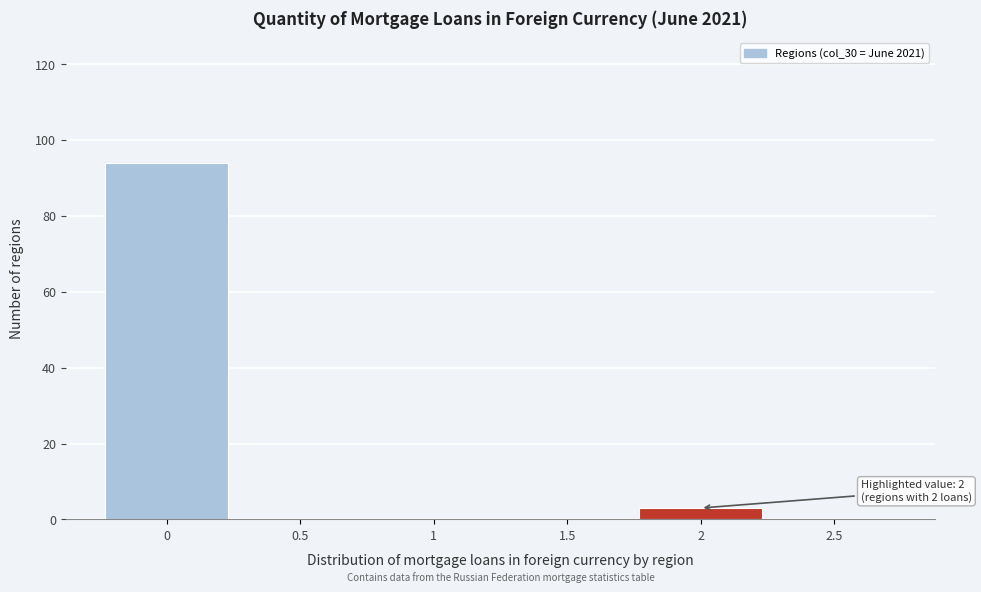

Which range on the x-axis has the tallest bar?

-0.25 to 0.25